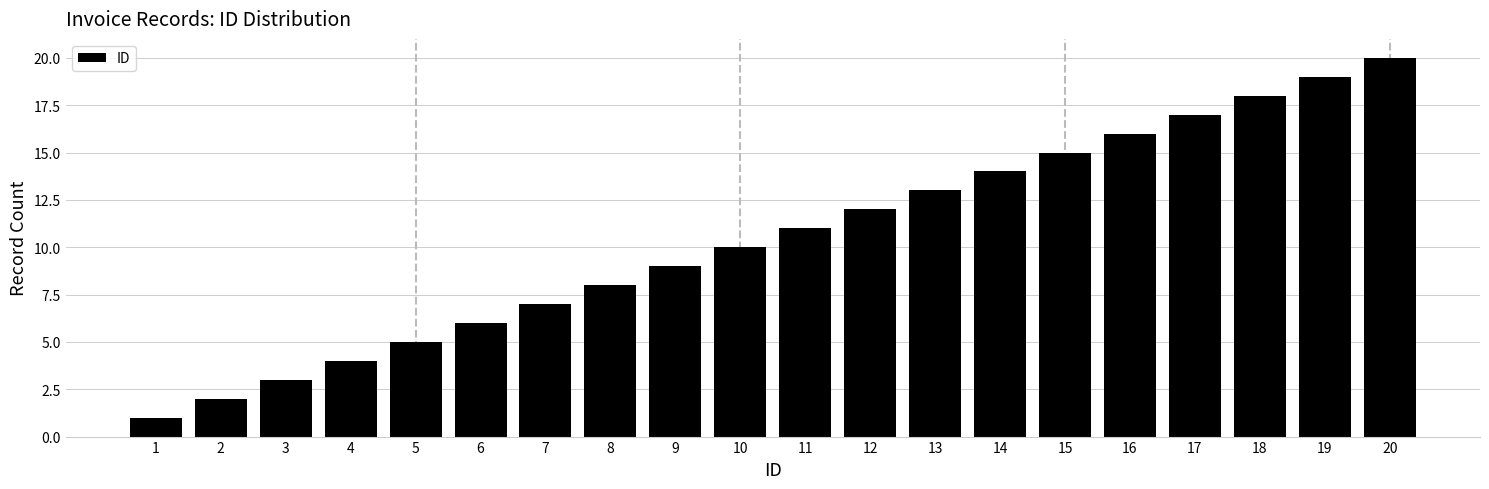

Reading right to left, what are all the values shown in this chart?

20	19	18	17	16	15	14	13	12	11	10	9	8	7	6	5	4	3	2	1